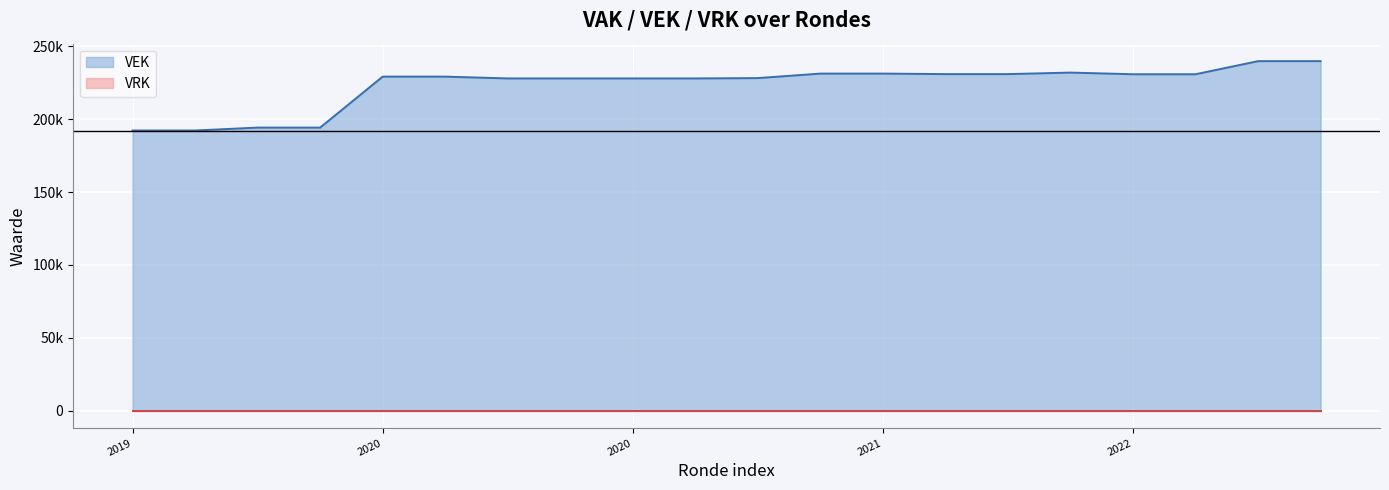

At which label does the data first exceed 229154?

2021 Opmaak - ontwerp